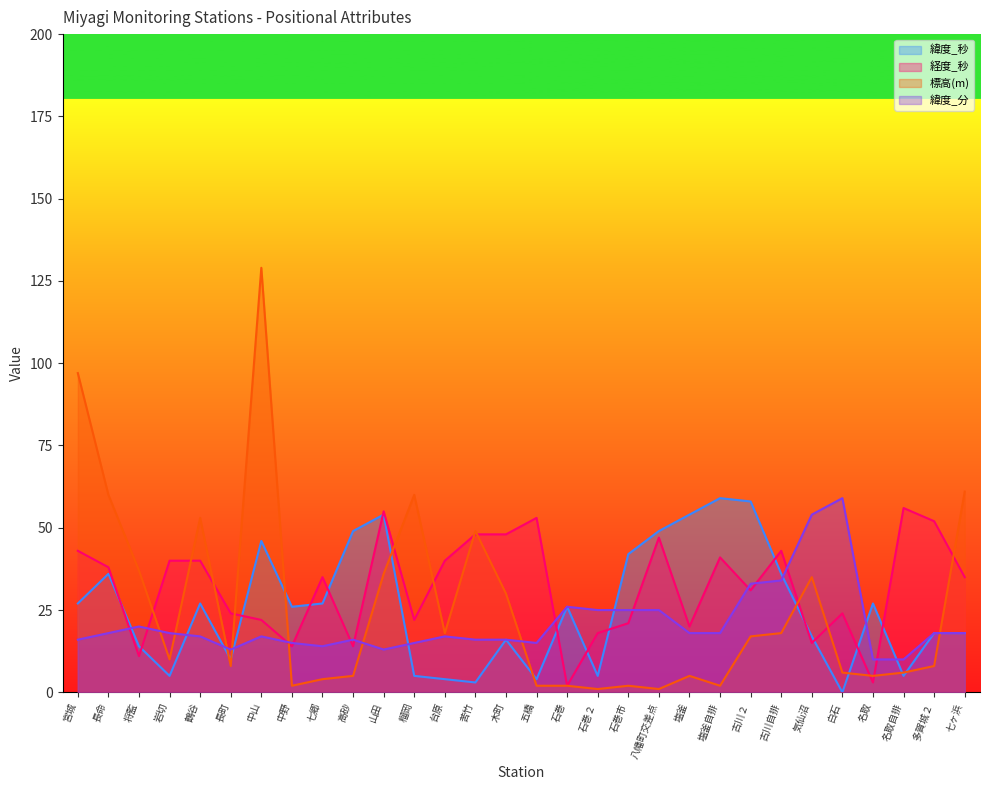

At which category does the chart reach its minimum across all series?

白石